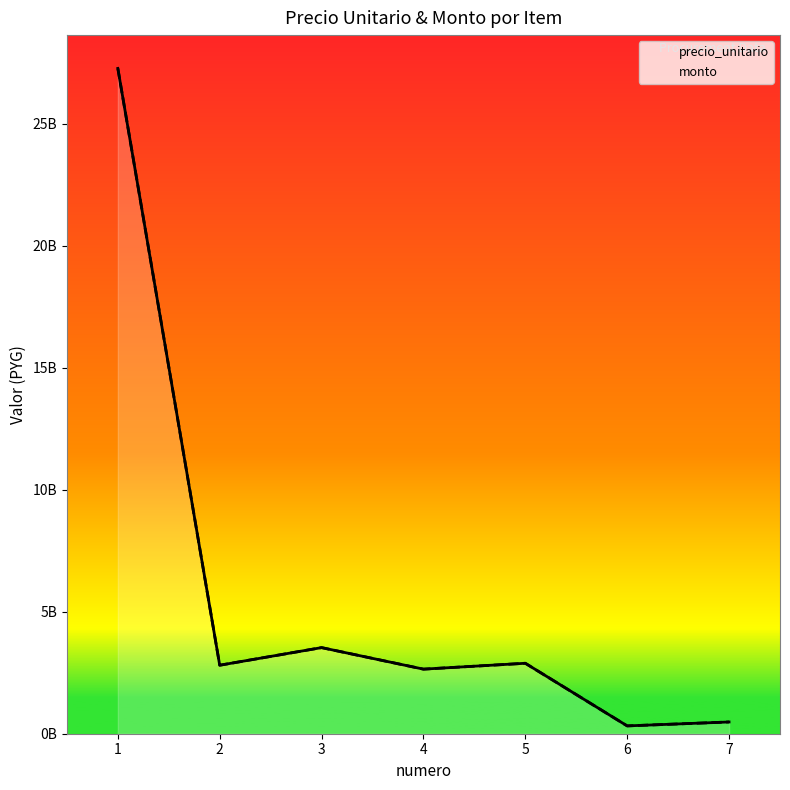

At which category is the sum across all series the highest?

1